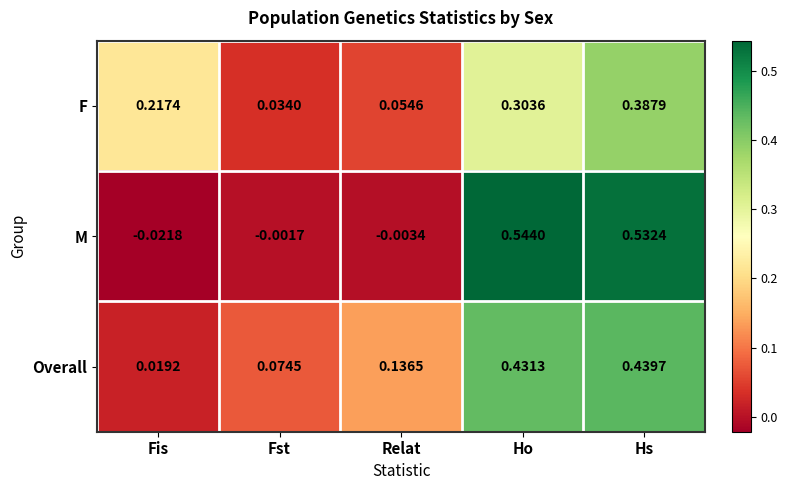

At how many categories does at least one series exceed 0?

5